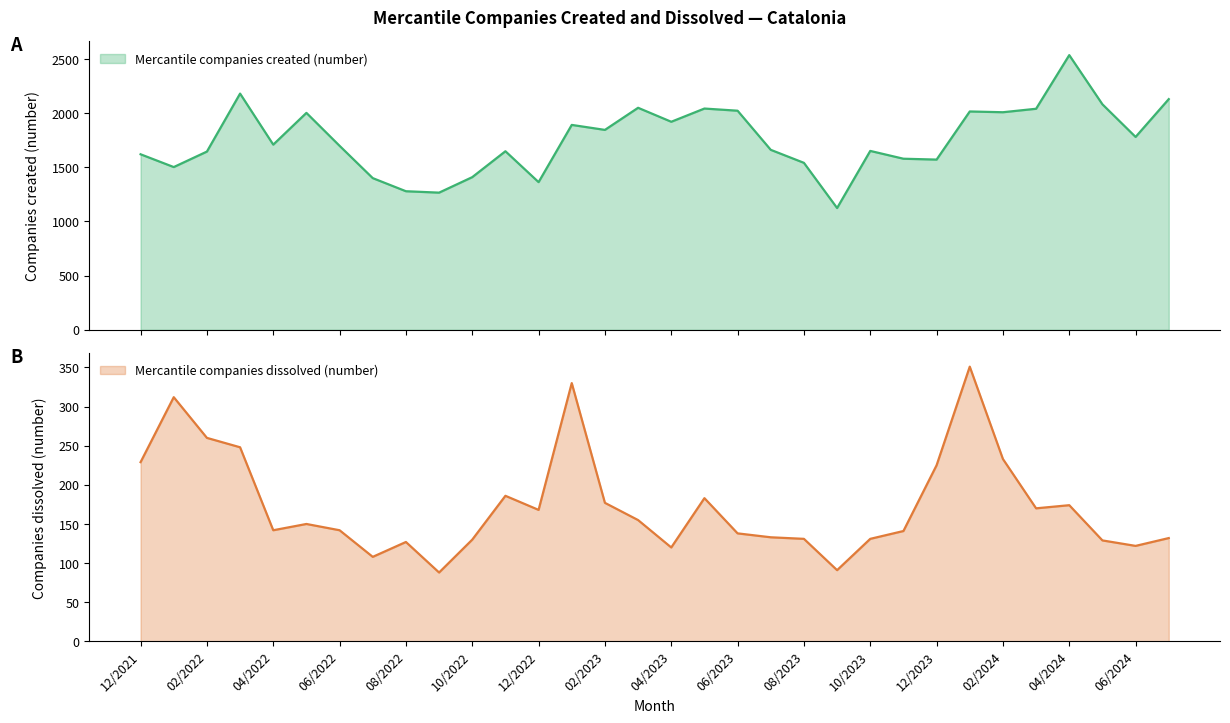

The value of Mercantile companies created (number) at 11/2023 is 1579. True or false?

True